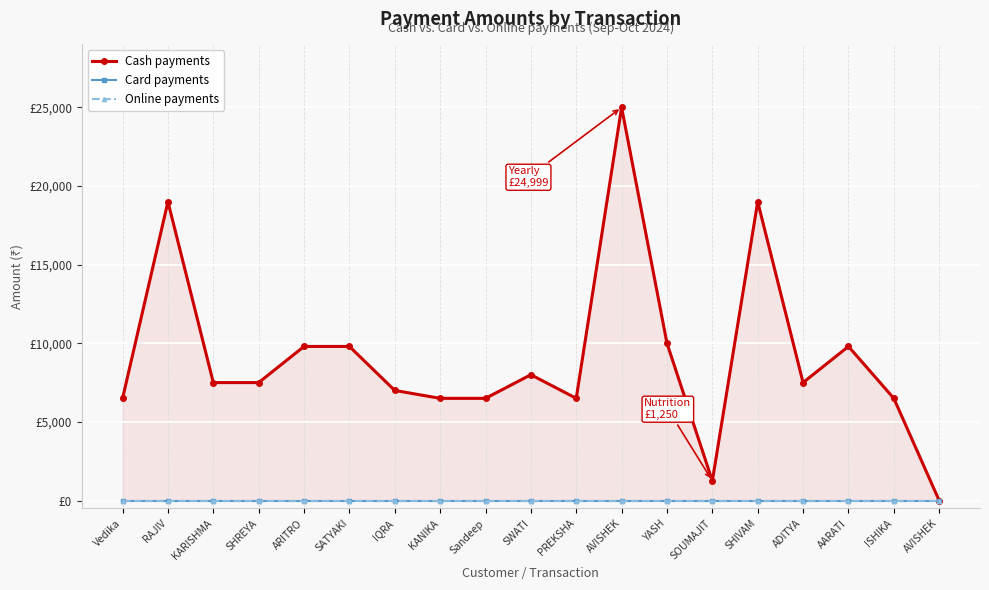

True or false: Card payments has more than 1 interior local peaks.

False